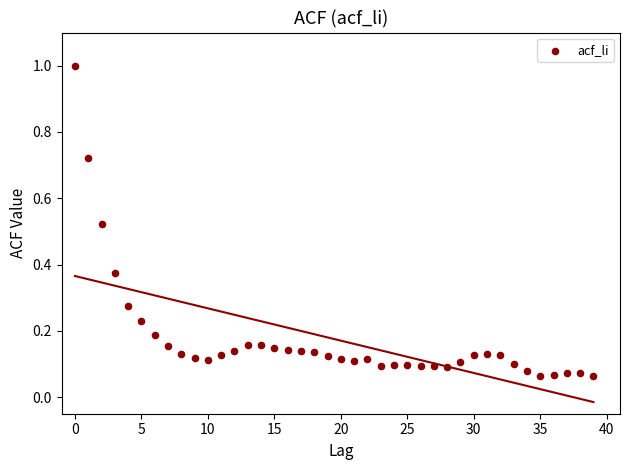

What is the range of Y values (max minus min)?

0.9